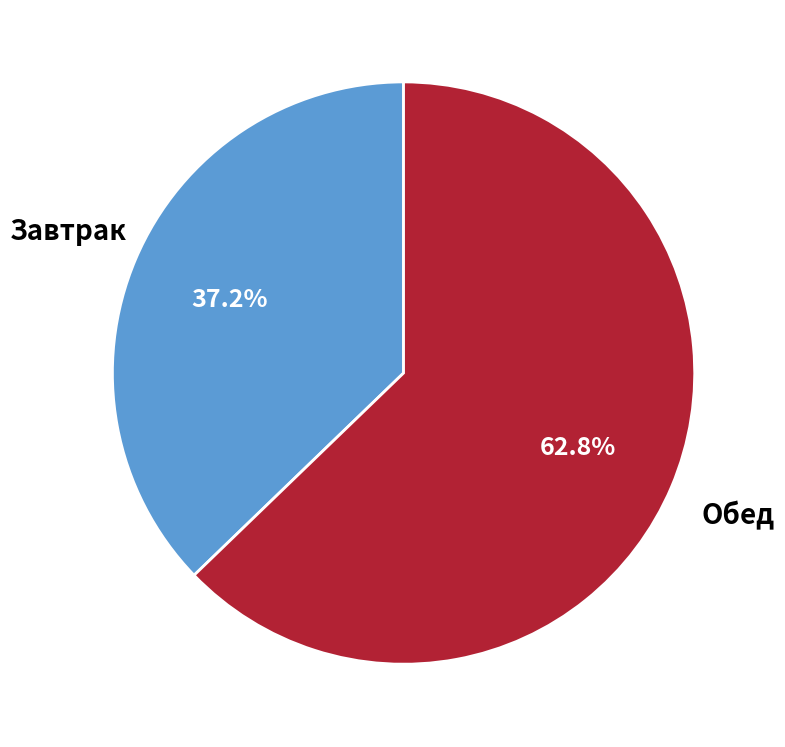

Is there any slice that represents more than half of the pie?

Yes